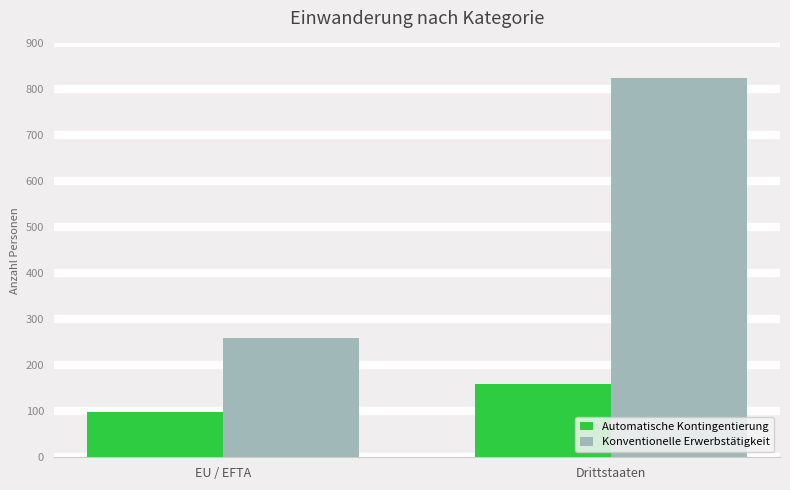

How many bars are there in each group?

2